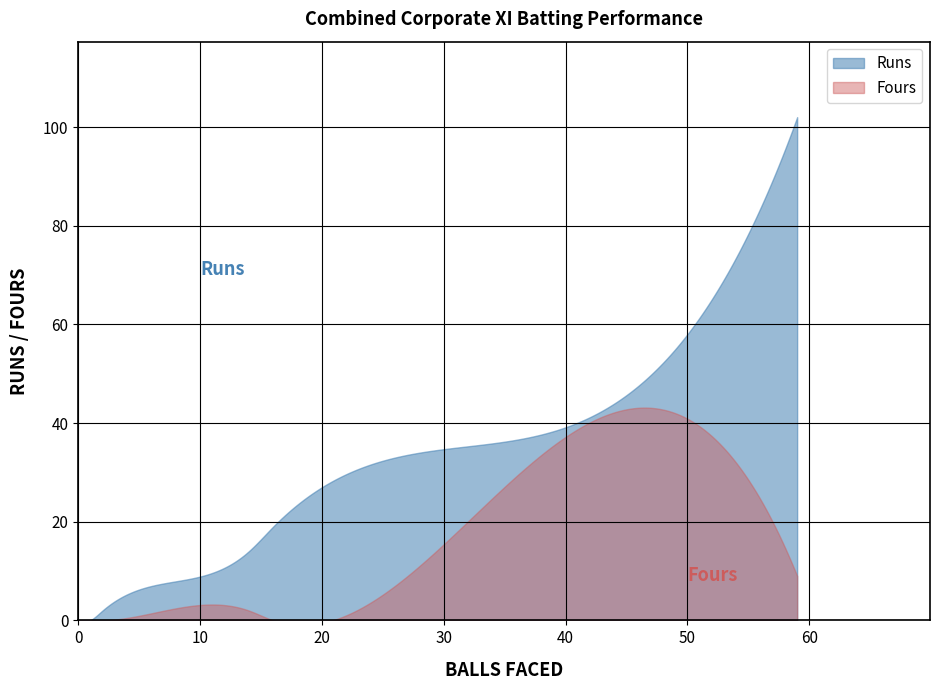

The Balls series shows 24 at Mohammad Azmi. True or false?

False